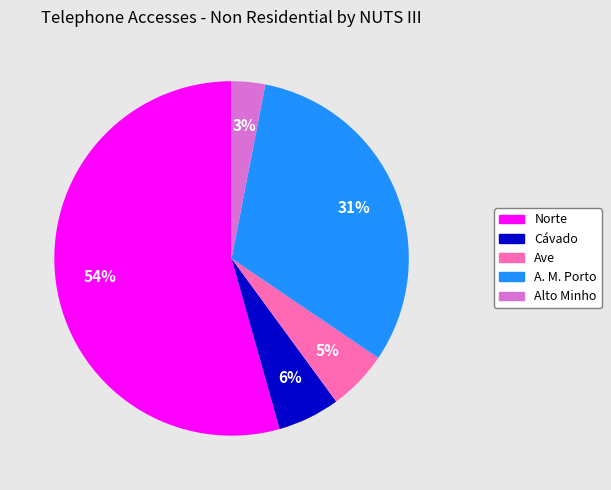

Does any single category account for the majority?

Yes